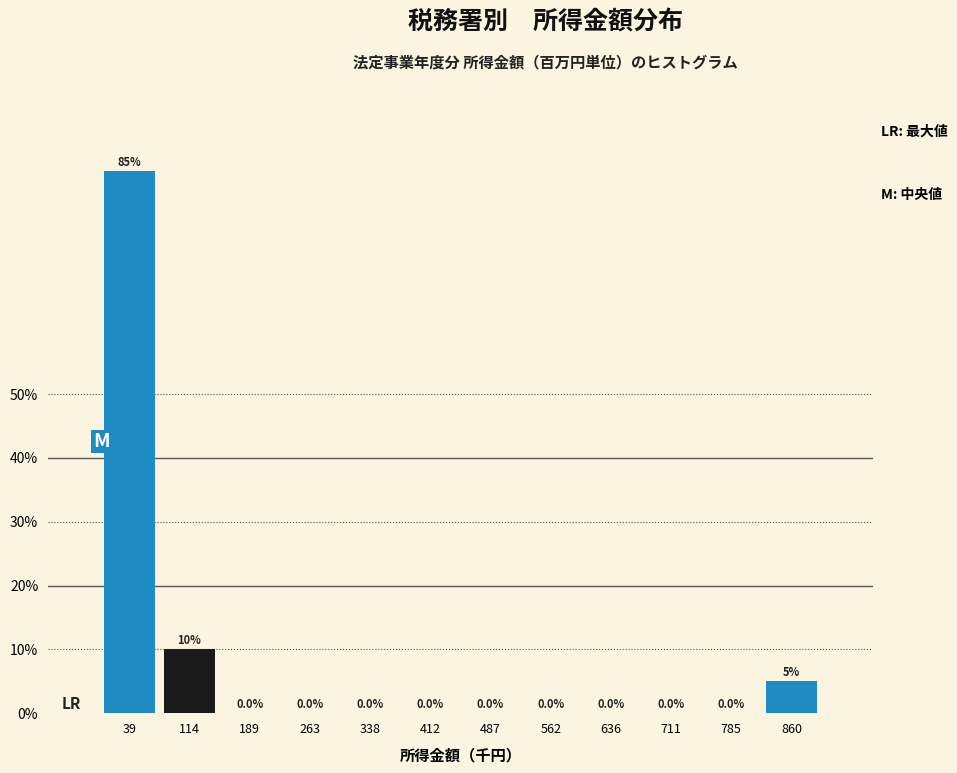

Reading left to right, extract all data points from this chart.

39=85	114=10	189=0	263=0	338=0	412=0	487=0	562=0	636=0	711=0	785=0	860=5